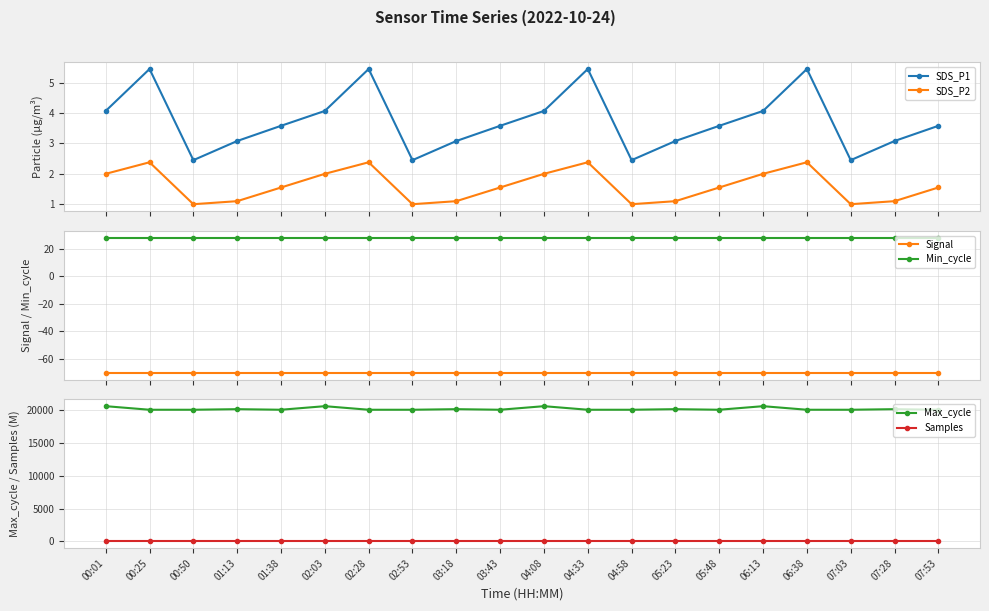

List the labels in order of SDS_P1 value, smallest first.

00:50, 02:53, 04:58, 07:03, 01:13, 03:18, 05:23, 07:28, 01:38, 03:43, 05:48, 07:53, 00:01, 02:03, 04:08, 06:13, 00:25, 02:28, 04:33, 06:38